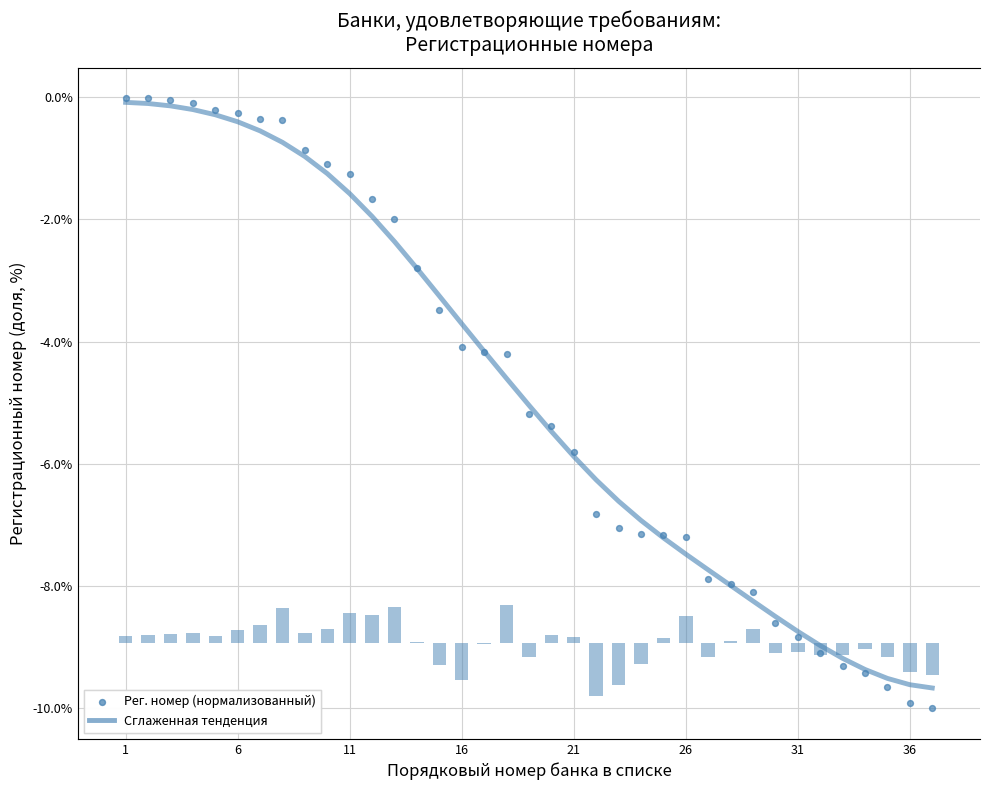

At which category is the sum across all series the highest?

1